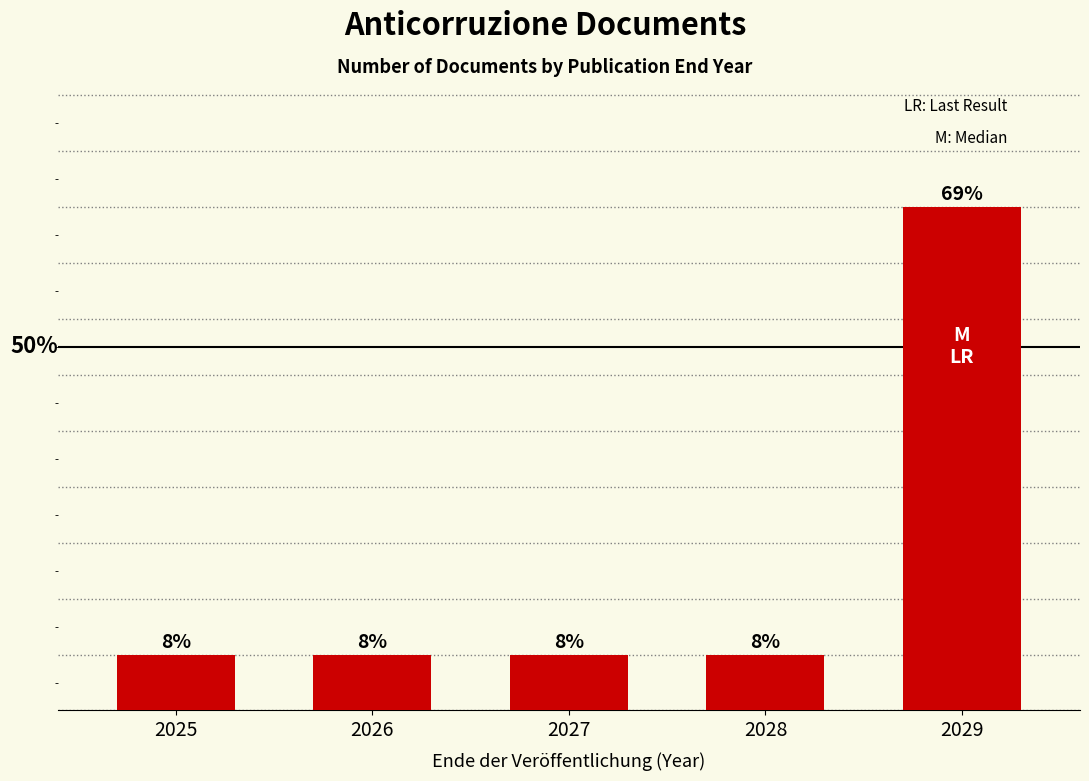

What is the difference between the maximum and second lowest values?

8